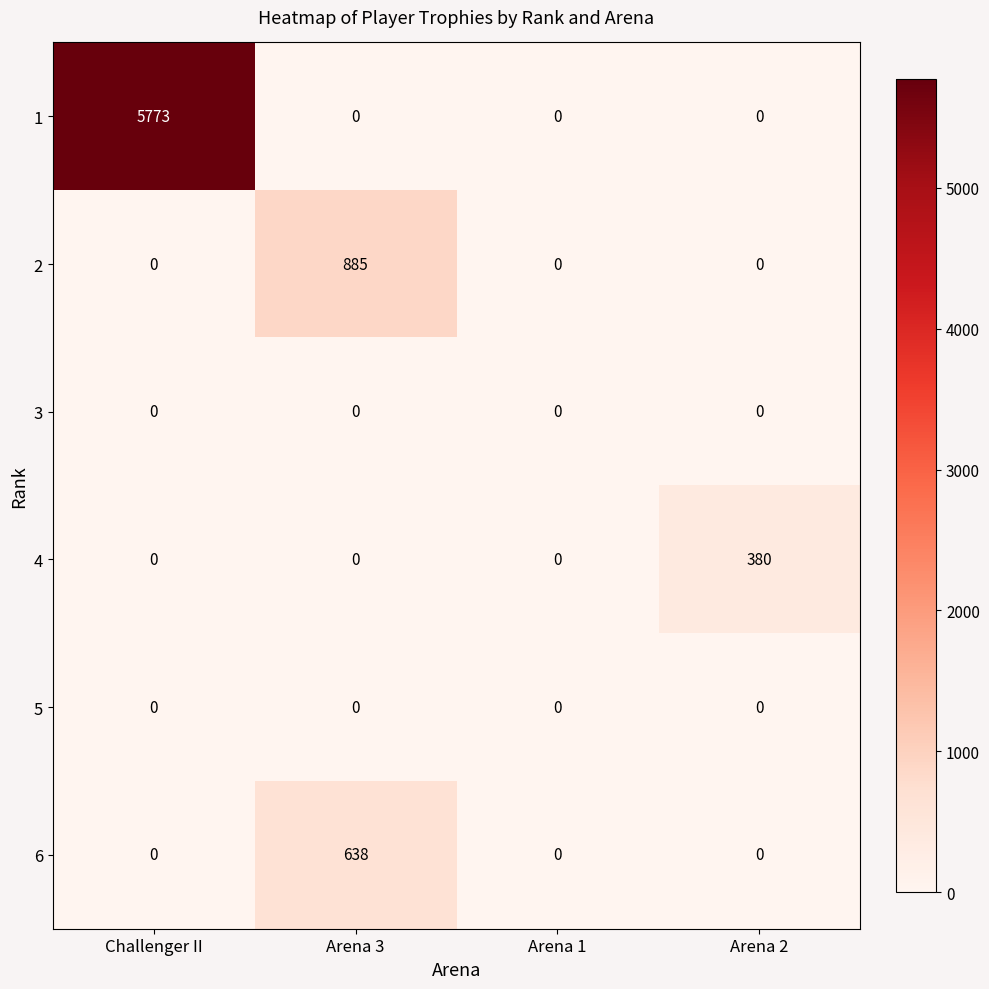

Reading left to right, list all the values displayed in this chart.

1: Challenger II=5773	Arena 3=0	Arena 1=0	Arena 2=0
2: Challenger II=0	Arena 3=885	Arena 1=0	Arena 2=0
3: Challenger II=0	Arena 3=0	Arena 1=0	Arena 2=0
4: Challenger II=0	Arena 3=0	Arena 1=0	Arena 2=380
5: Challenger II=0	Arena 3=0	Arena 1=0	Arena 2=0
6: Challenger II=0	Arena 3=638	Arena 1=0	Arena 2=0